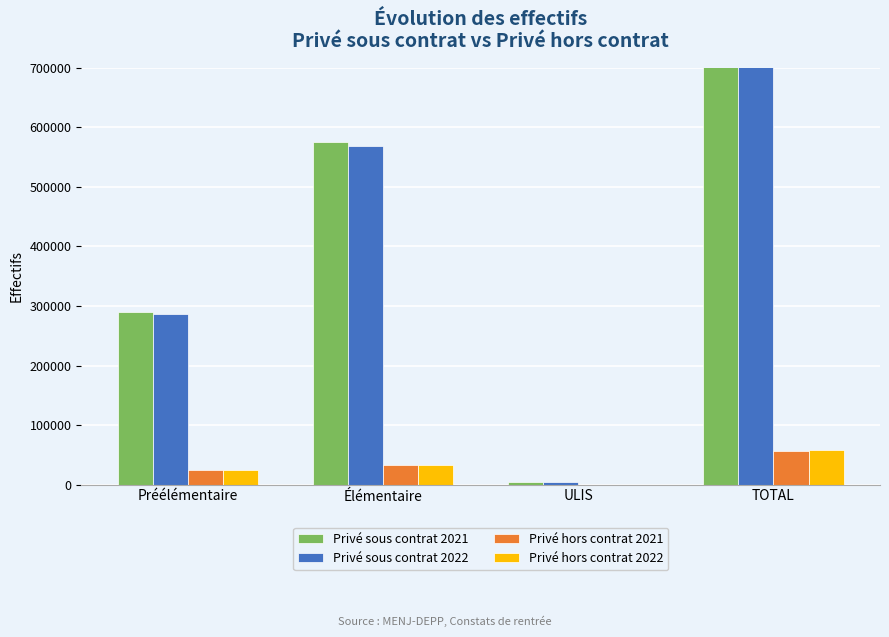

How many groups of bars are there?

4